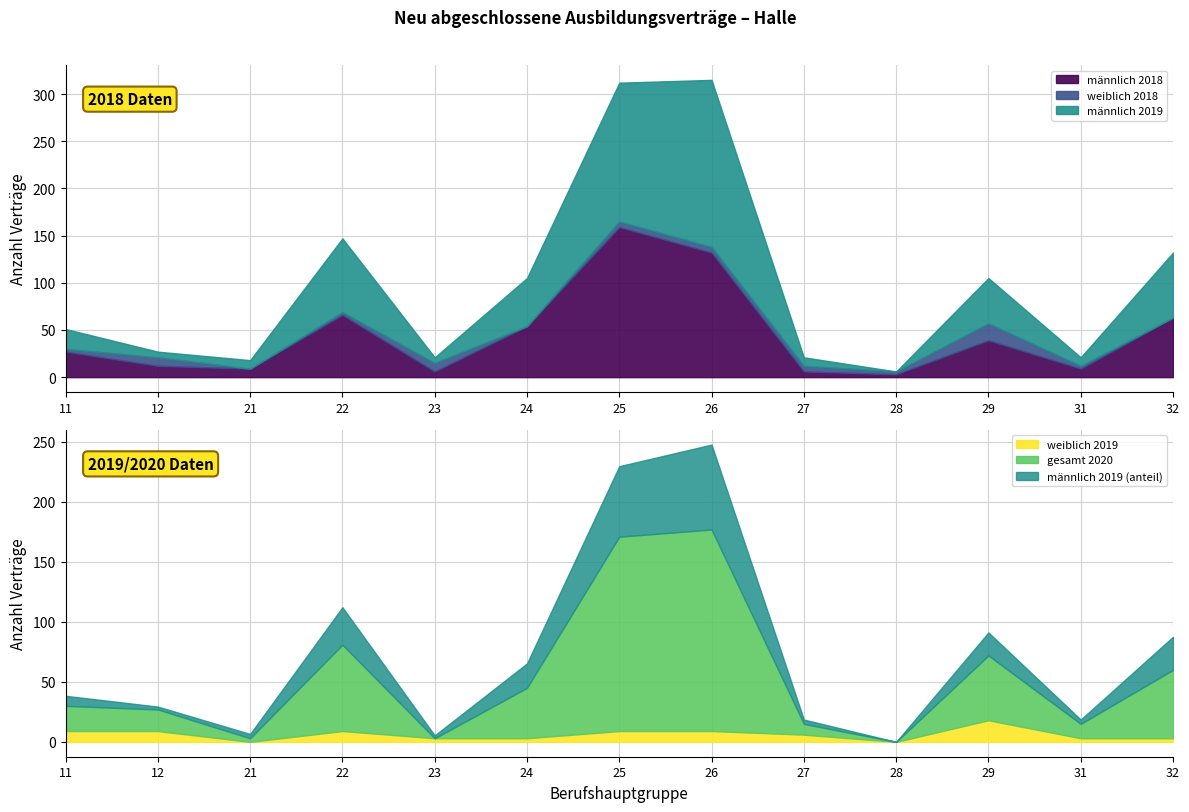

At which label does männlich 2018 reach its peak?

25